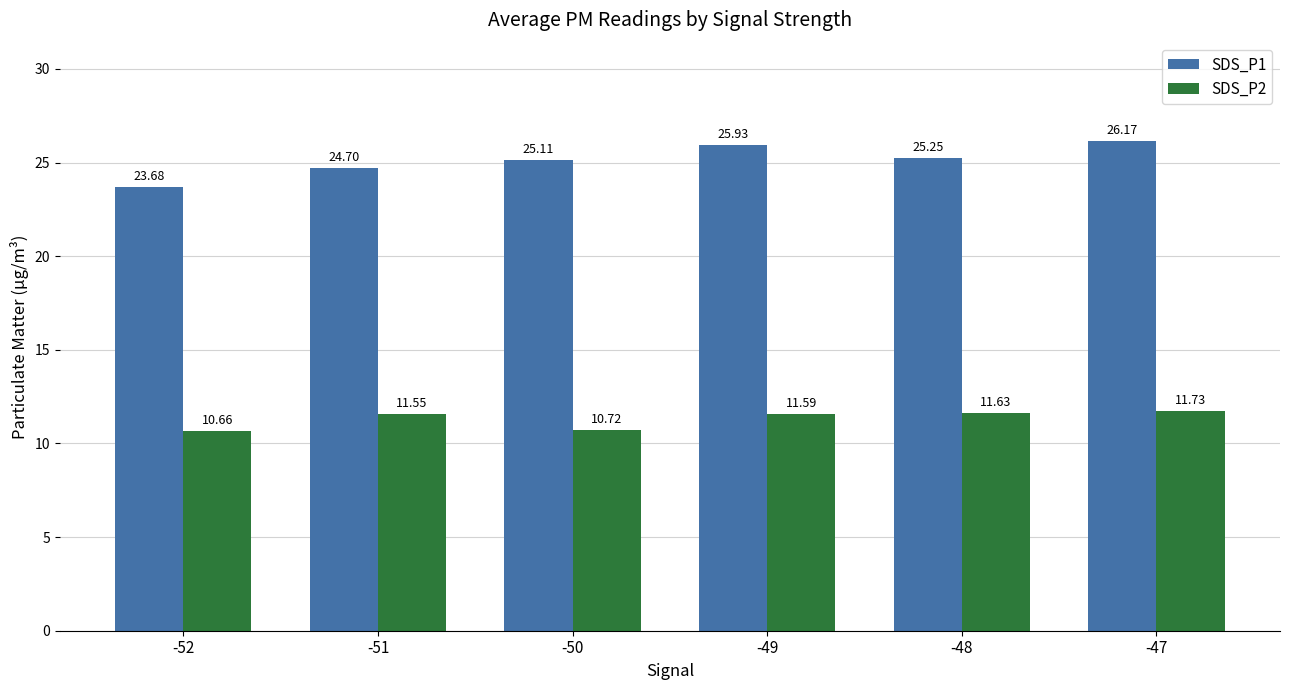

Does the chart contain stacked bars?

No